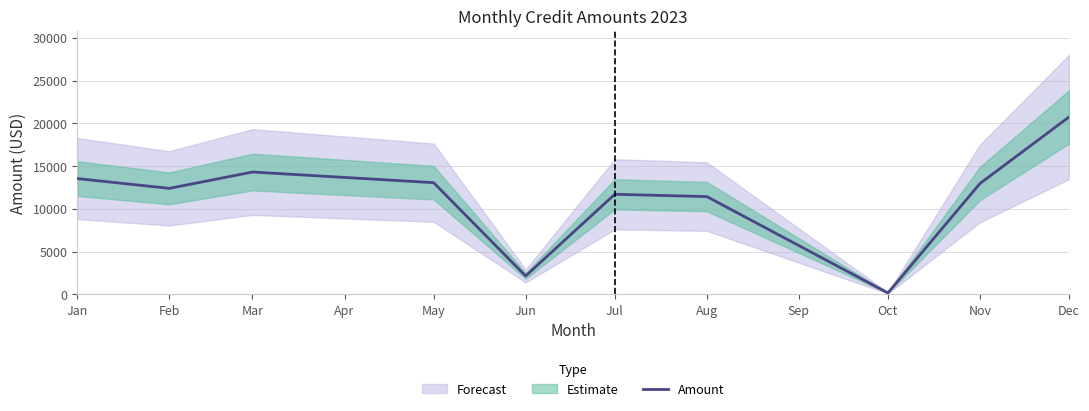

Is it true that Amount equals 14310.3 at Mar?

True